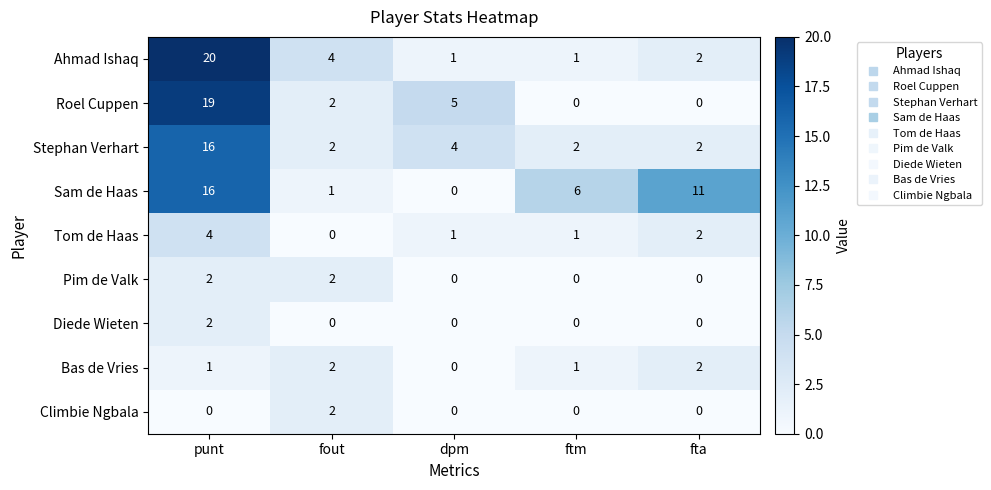

How many Stephan Verhart values are between 2 and 4?

4